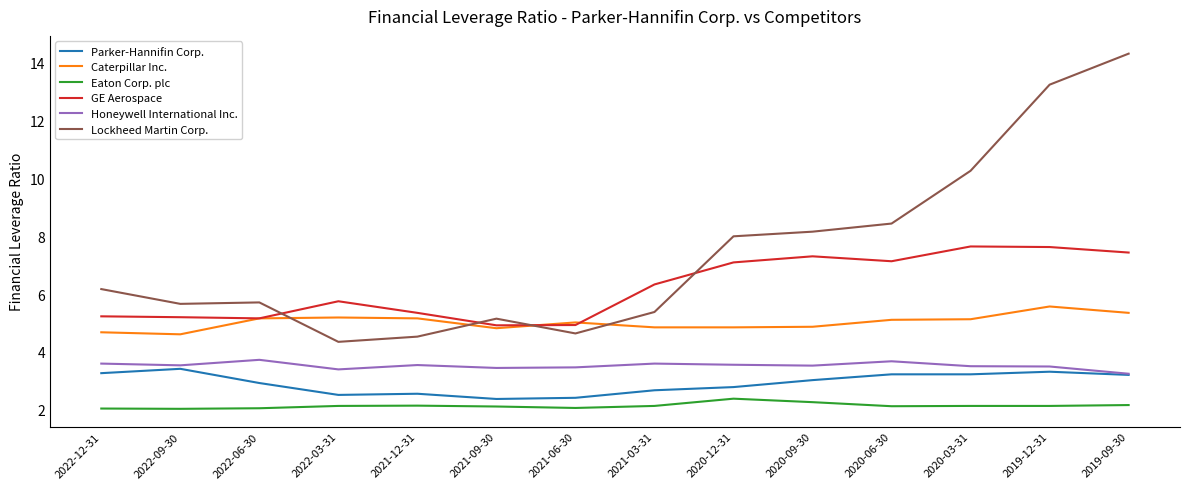

What is the highest value of the Caterpillar Inc. series?

5.6